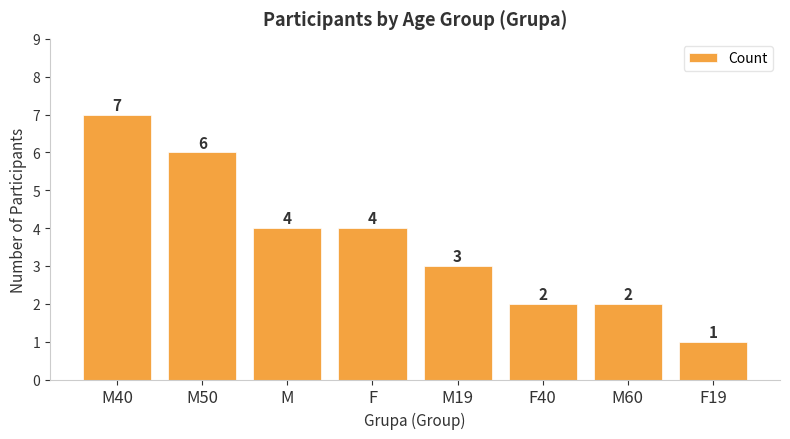

Which has a higher value, F19 or M40?

M40